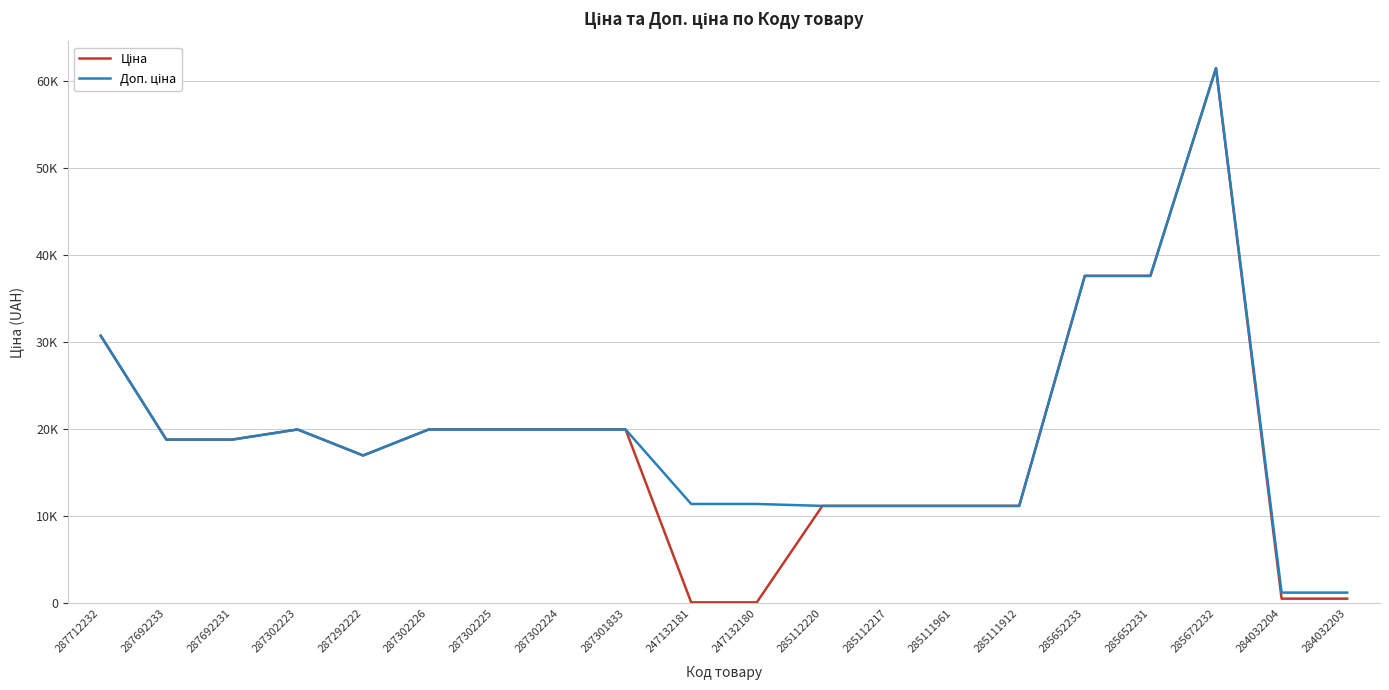

What is the sum of all Доп. ціна values?

391772.8